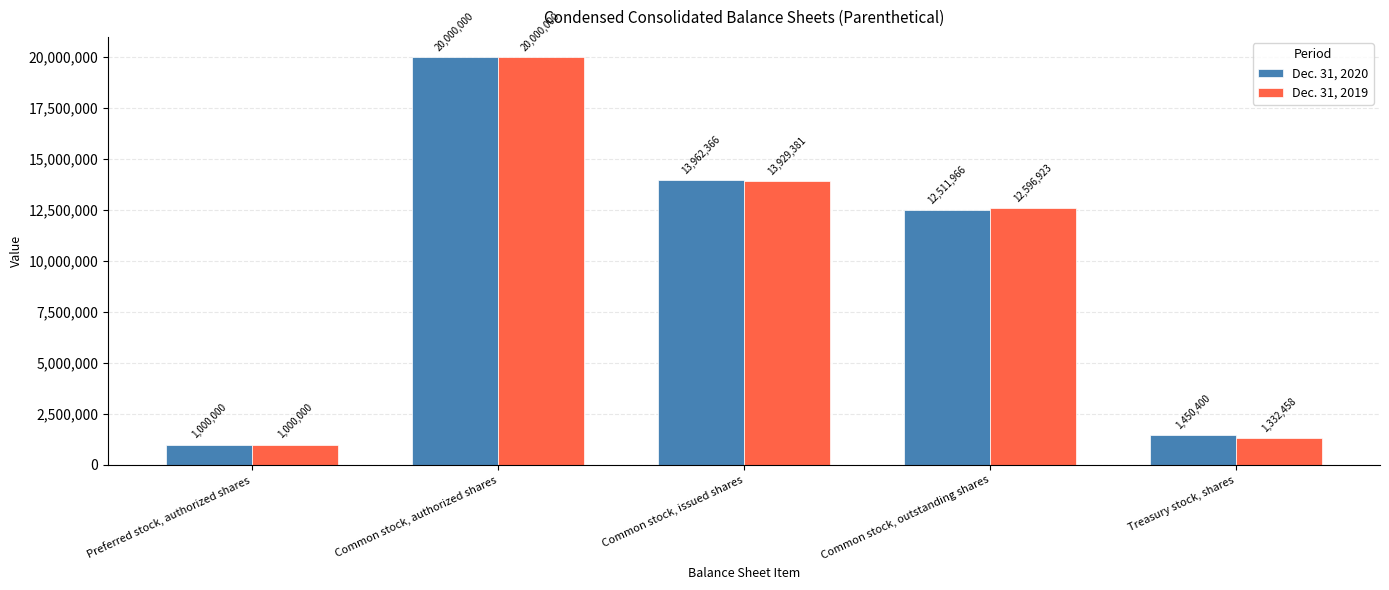

Which series changed the most between Common stock, authorized shares and Common stock, outstanding shares?

Dec. 31, 2020